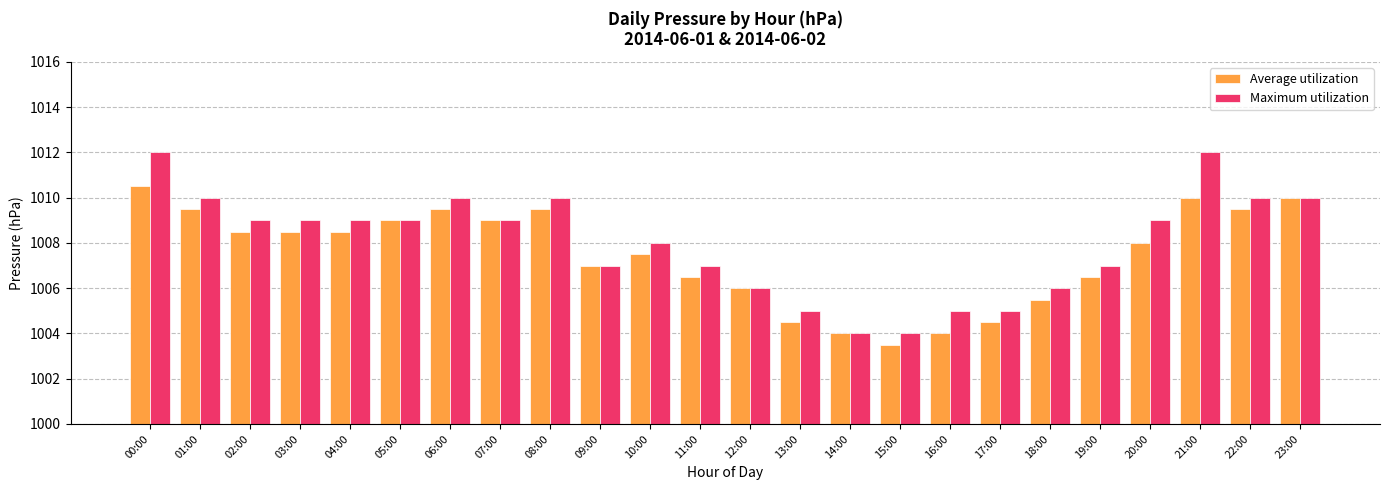

At which category is the sum across all series the highest?

00:00